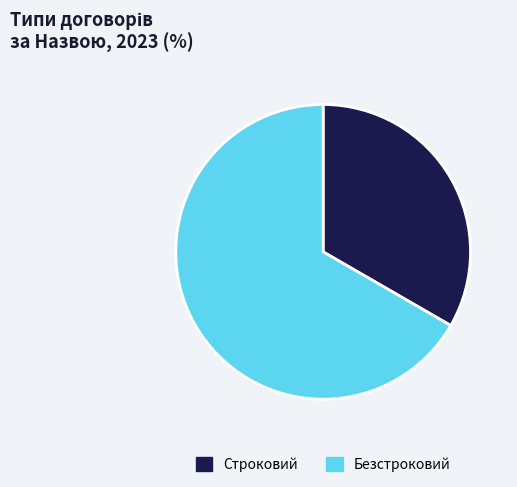

Which category has the biggest portion of the pie?

Безстроковий